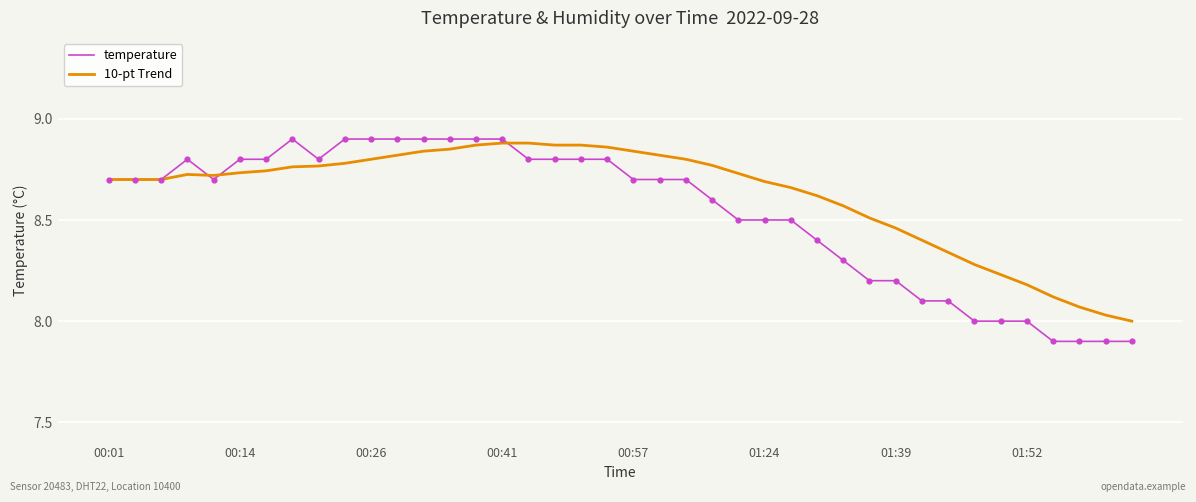

Which series has the largest total across all categories?

10-pt Trend